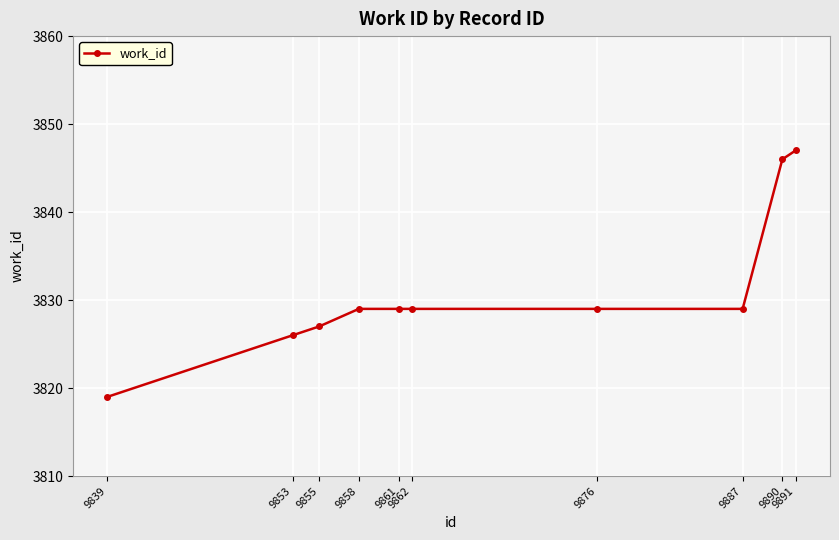

Which has a higher value, 9853 or 9858?

9858